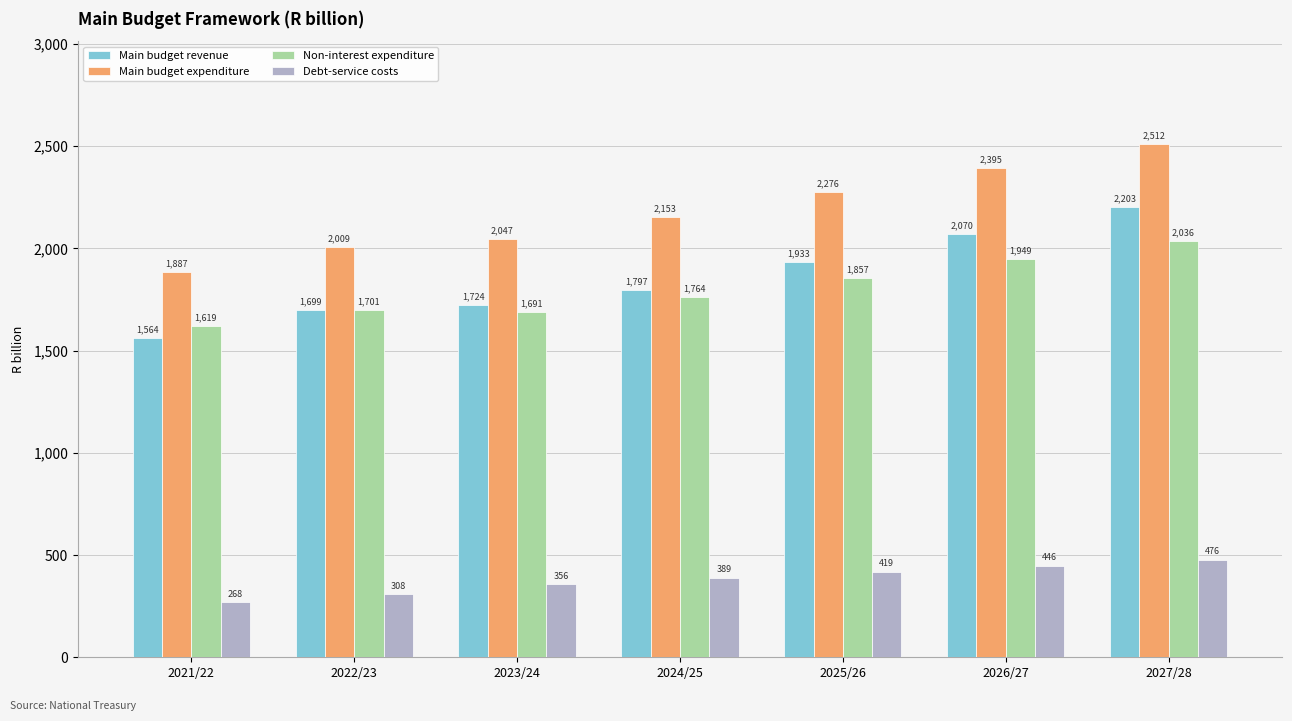

What is the difference between the maximum and minimum values in the Main budget revenue series?

638.5